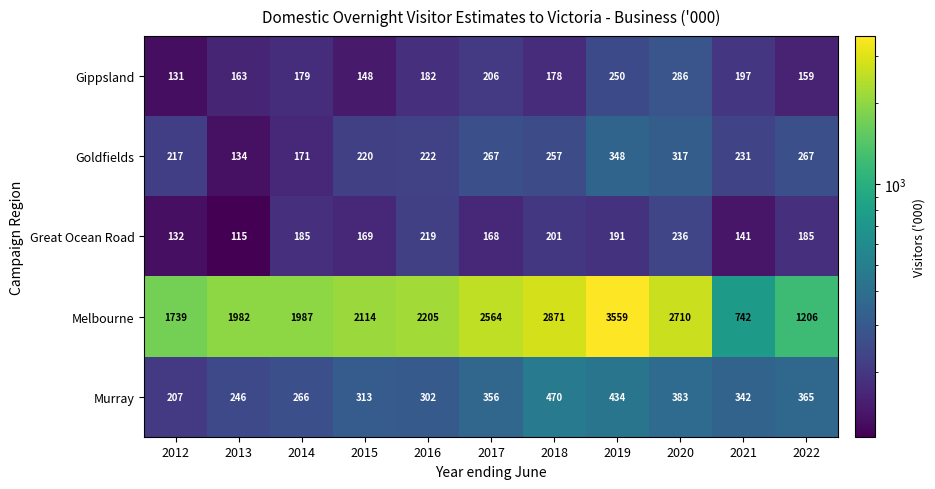

Which category has the highest value in the Goldfields series?

2019